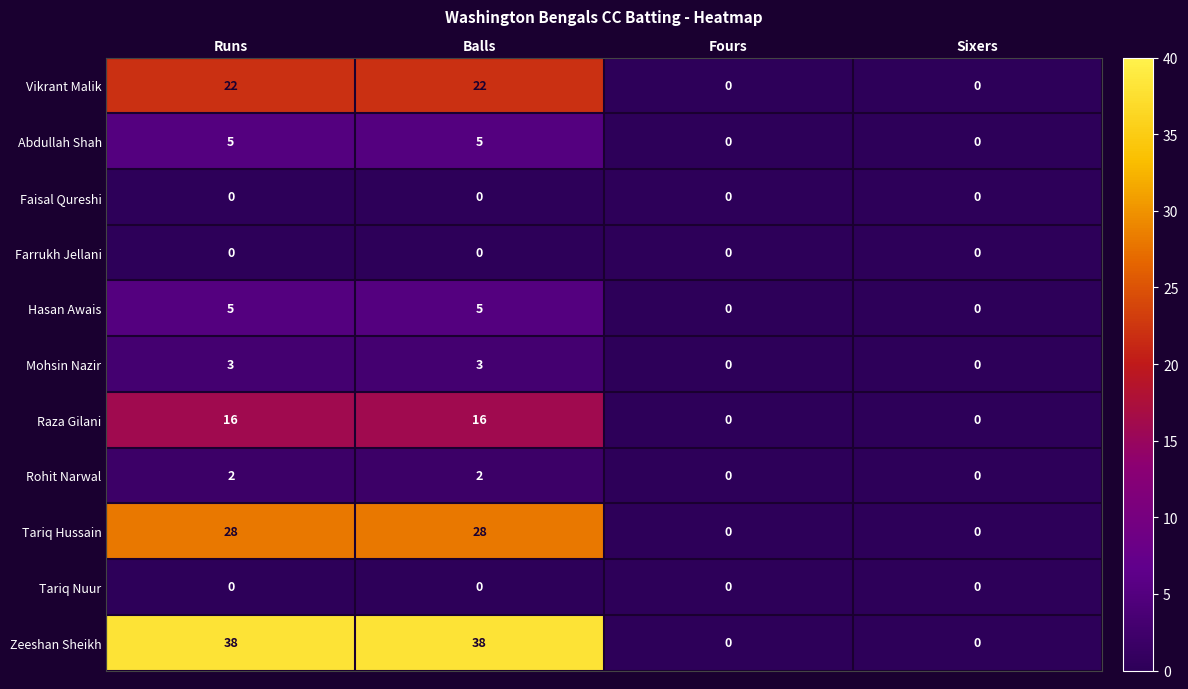

What is the greatest value displayed?

38